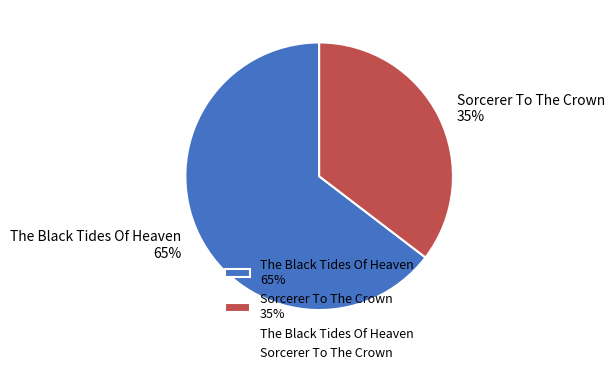

Is it true that Sorcerer To The Crown is 35% of the pie?

True